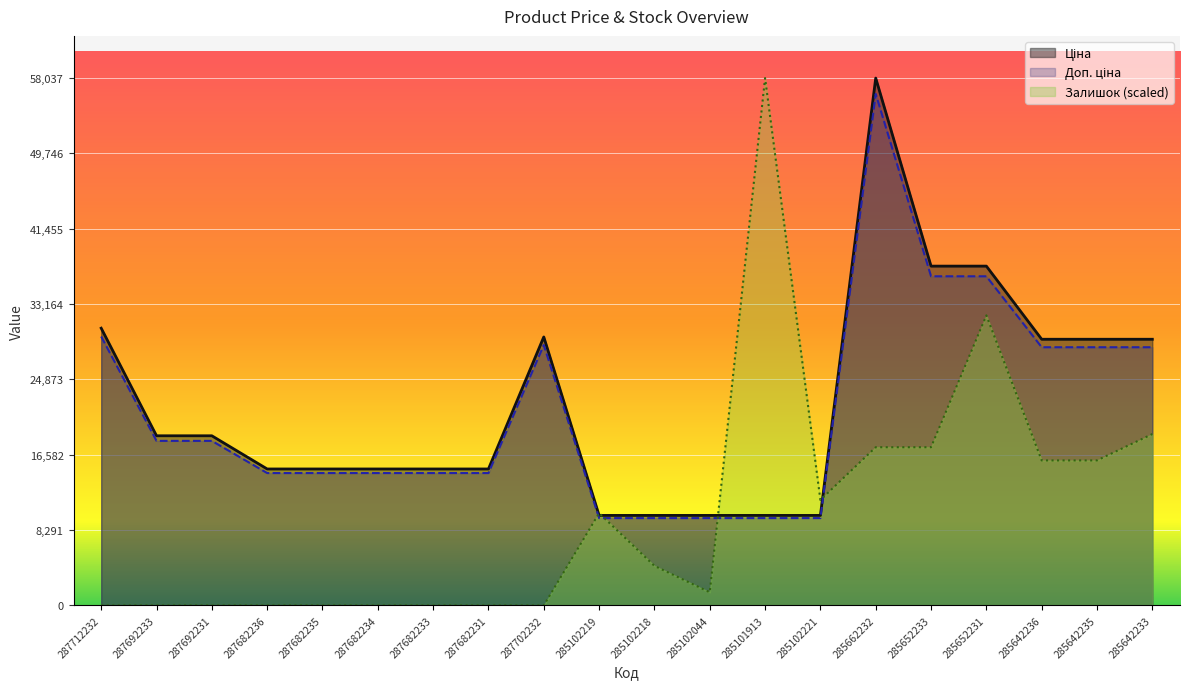

What is the label of the 6th point from the right?

285662232